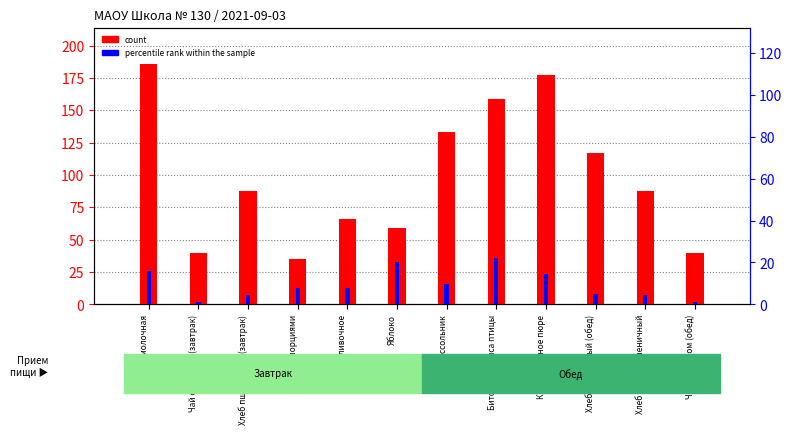

What are all the series names shown in the legend?

count, percentile rank within the sample